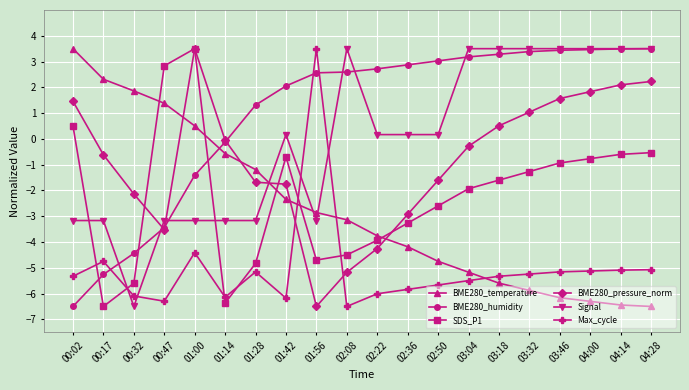

How many positive values does the BME280_temperature series have?

5